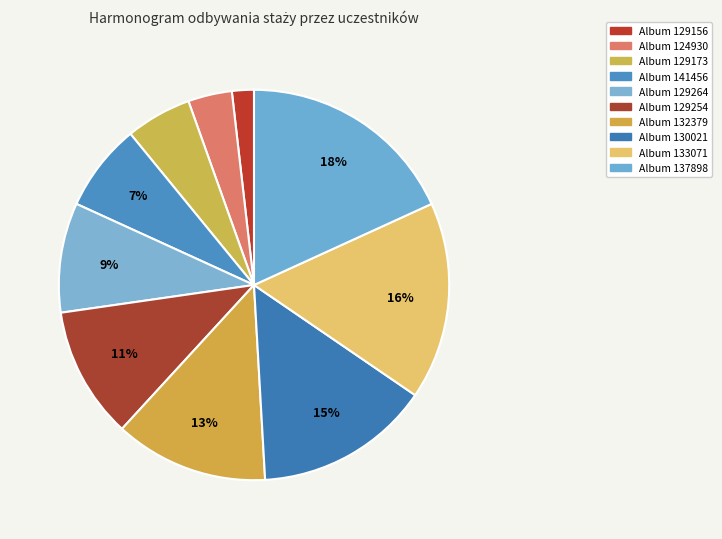

How many segments does this pie chart have?

10